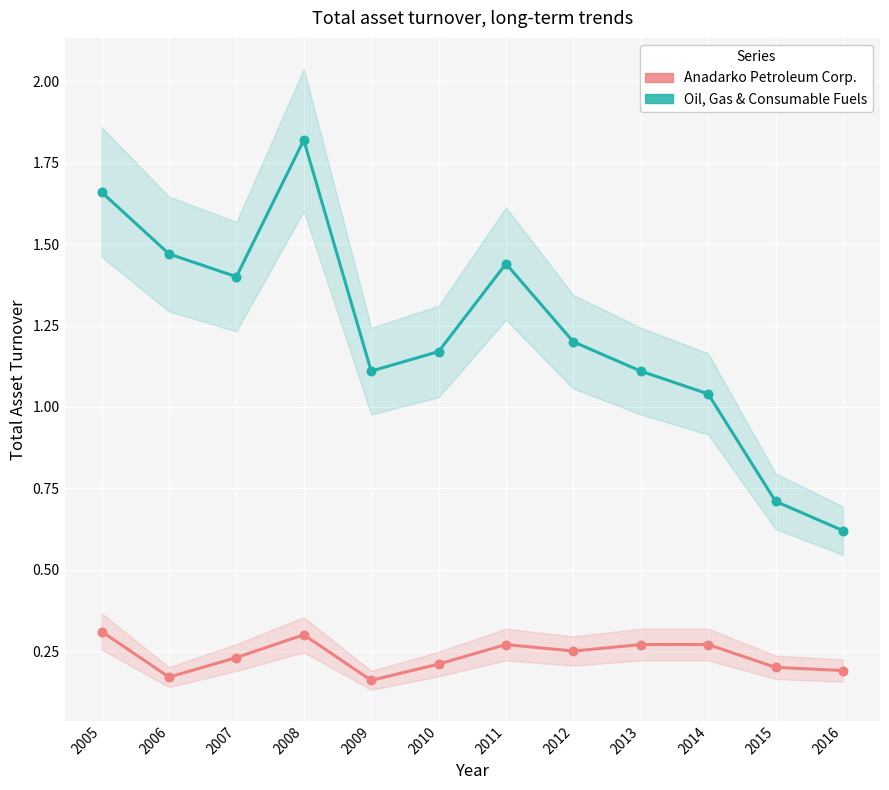

Is the value of Oil, Gas & Consumable Fuels at 2015 greater than the value of Anadarko Petroleum Corp. at 2007?

Yes